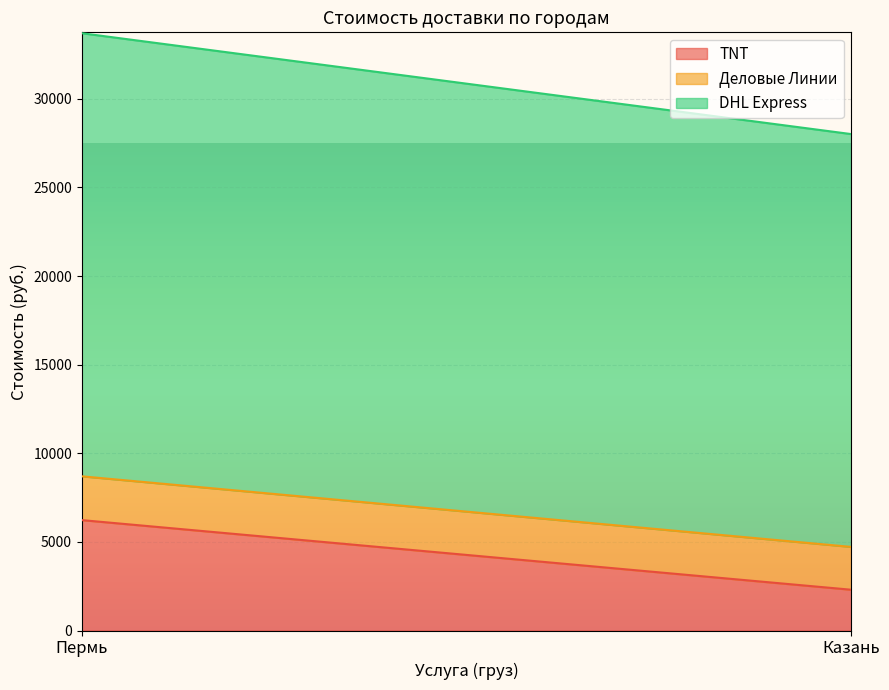

What is the value of the DHL Express point at the 1st from the left?

25000